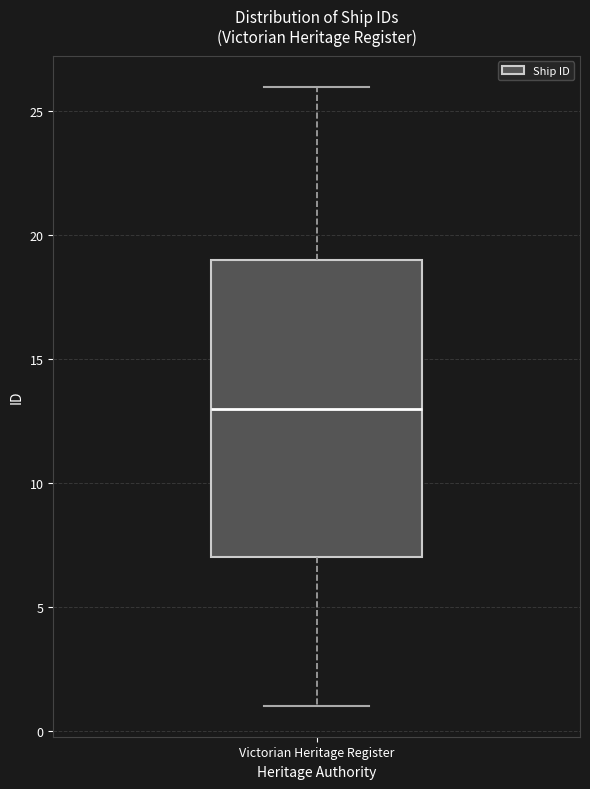

Read this box plot against the y-axis: the position of the median line, the range covered by the box, and the ends of both whiskers. The values are not printed on the chart, so give them approximately, as read against the axis.

median 13, box 7 to 19, whiskers 1 to 26